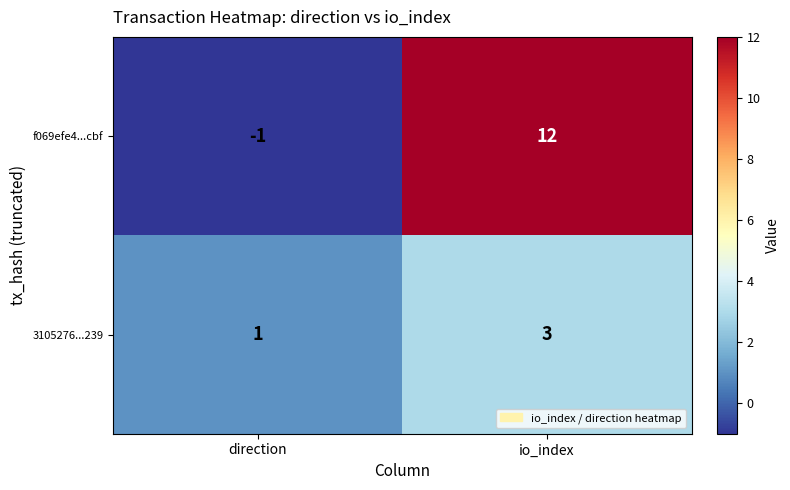

Reading left to right, what are all the values shown in this chart?

f069efe4...cbf: direction=-1	io_index=12
3105276...239: direction=1	io_index=3